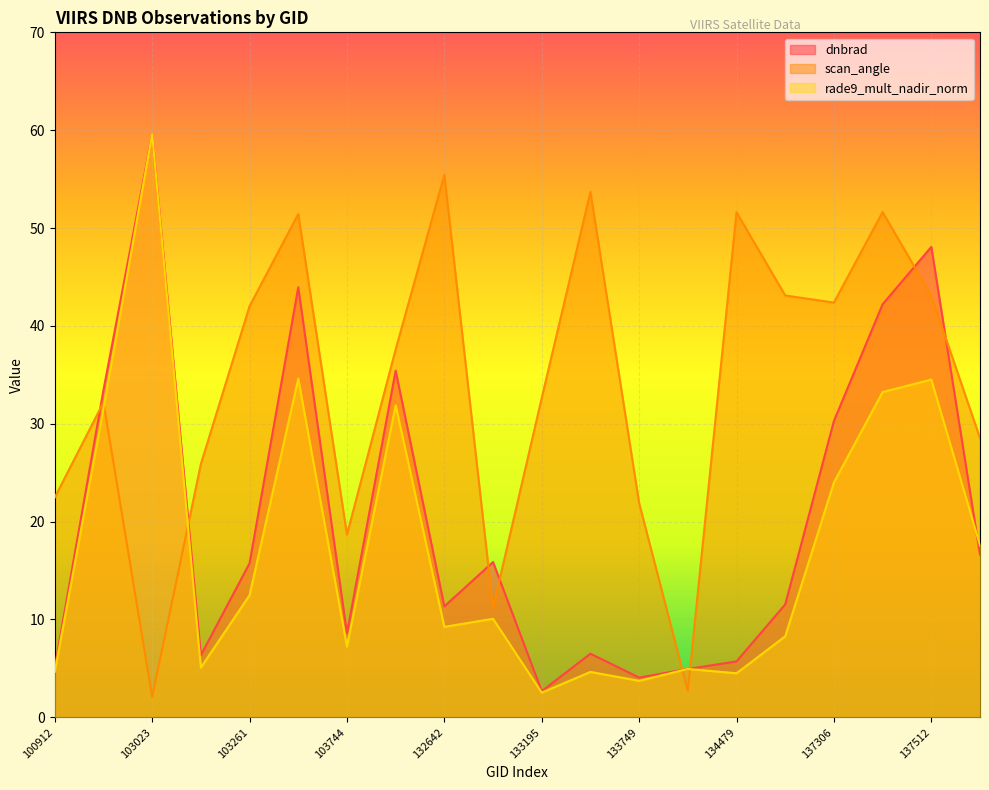

Where do rade9_mult_nadir_norm and scan_angle first cross each other?

102535 and 103023